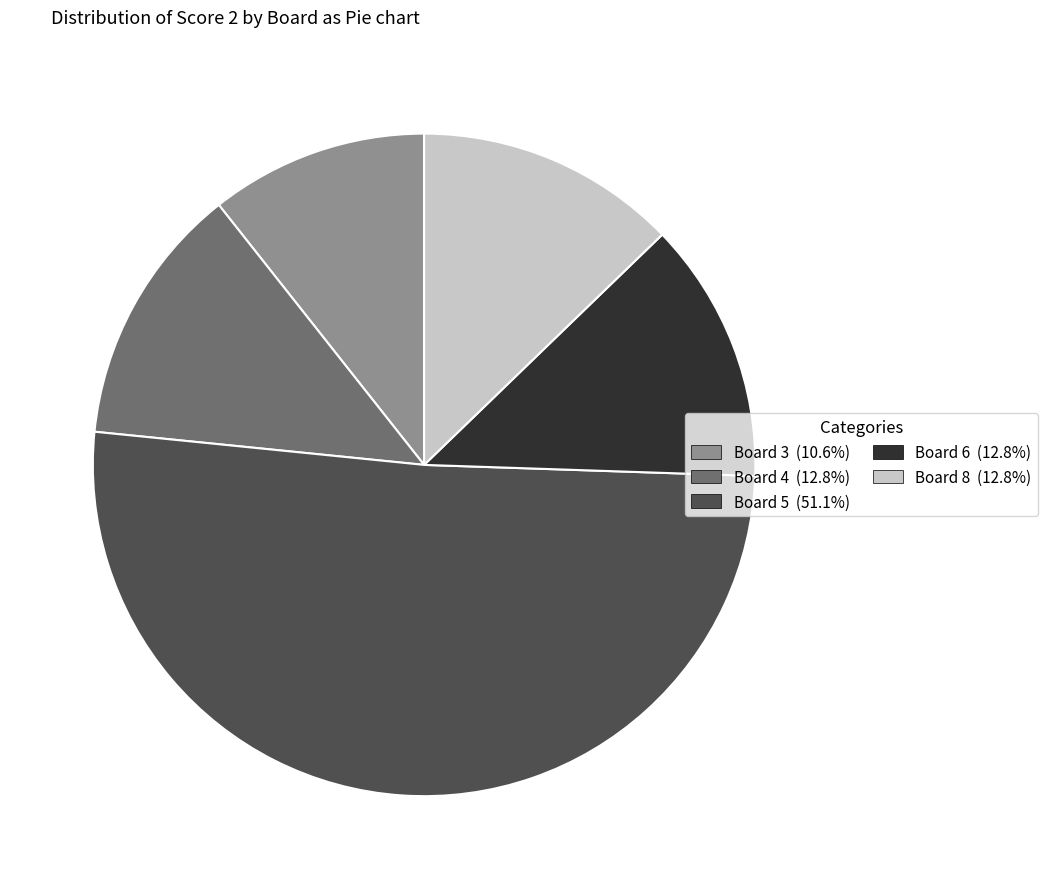

How many slices are in this pie chart?

5